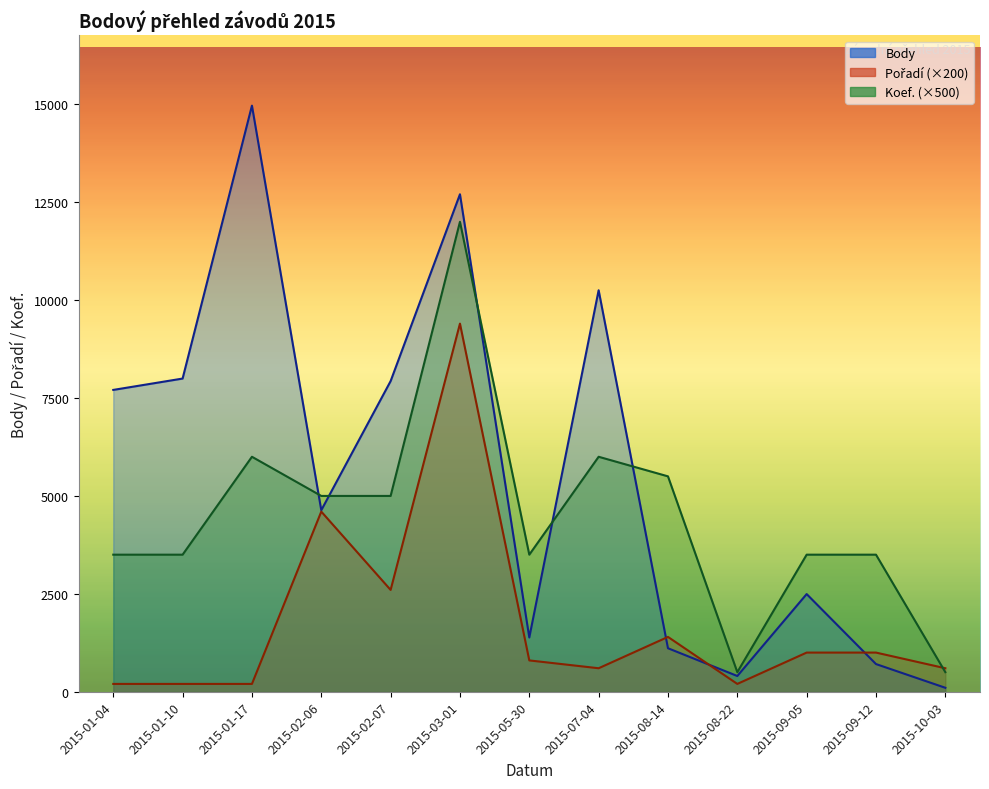

Between 2015-02-07 and 2015-08-22, which series saw the biggest shift?

Body